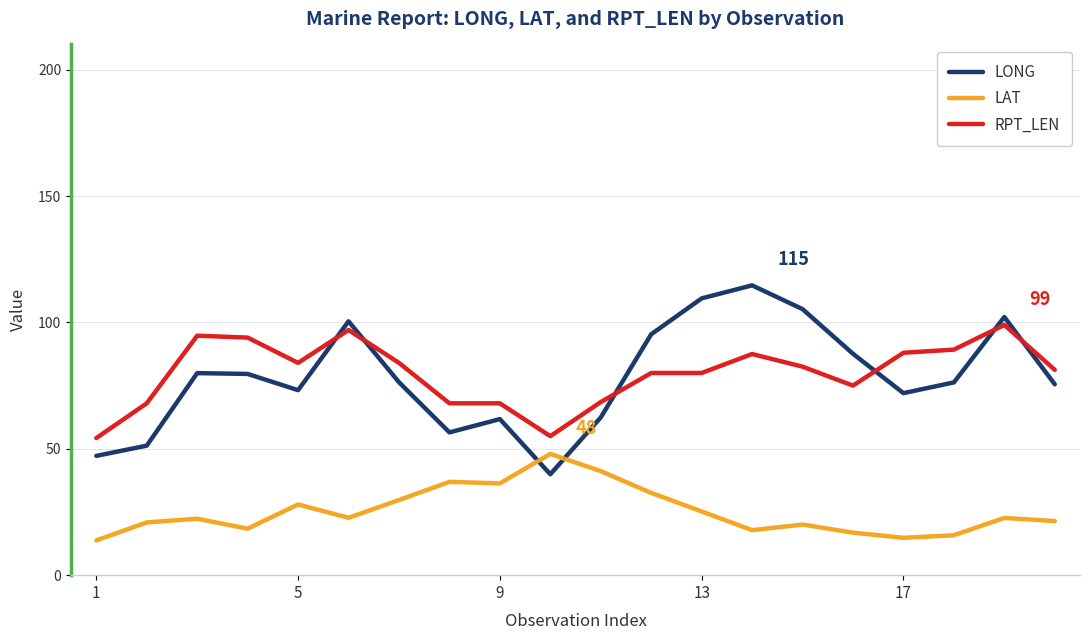

Which series ends up on top after the final intersection of RPT_LEN and LONG?

RPT_LEN